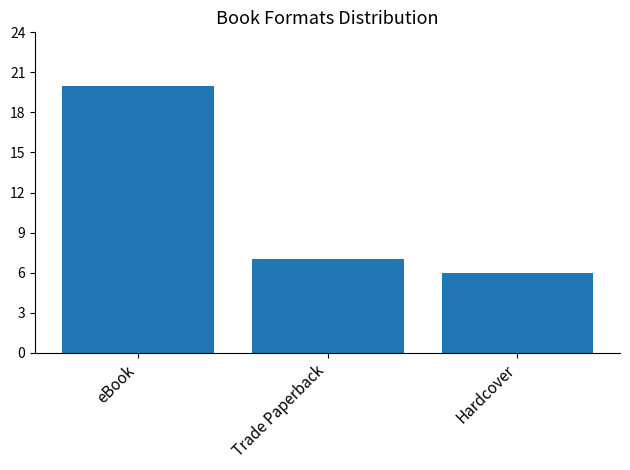

How many distinct data groups are displayed?

1